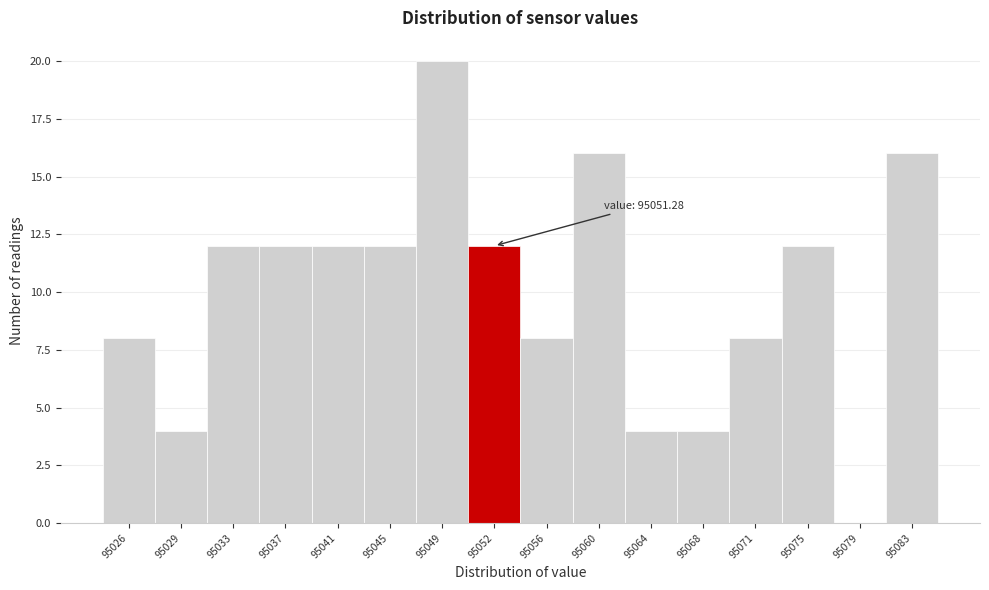

Over which range of the x-axis is the bar tallest?

95046.5 to 95050.5